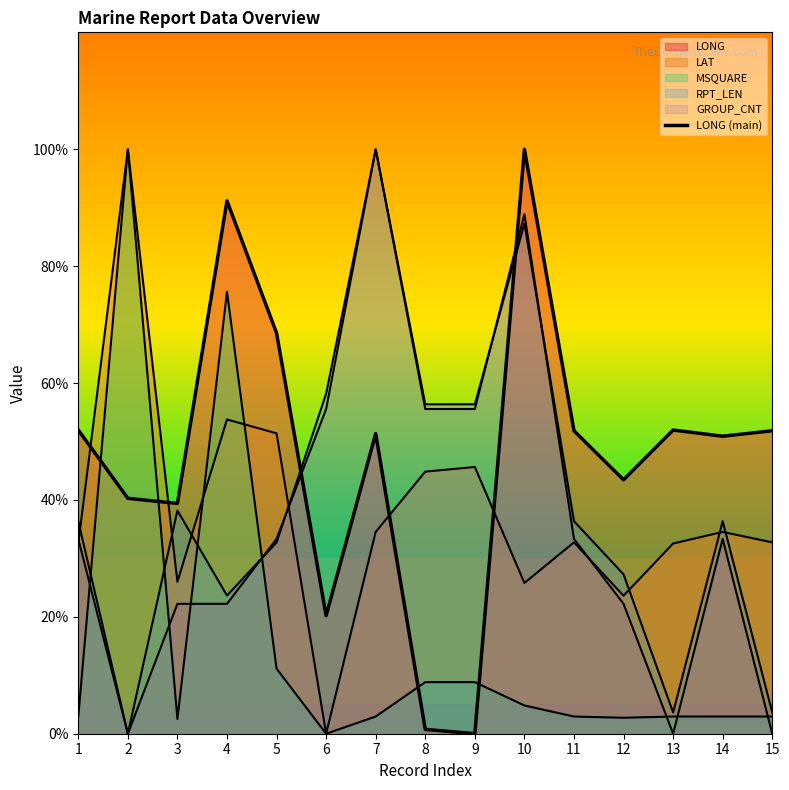

What is the value of the 10th point from the left?

100.0